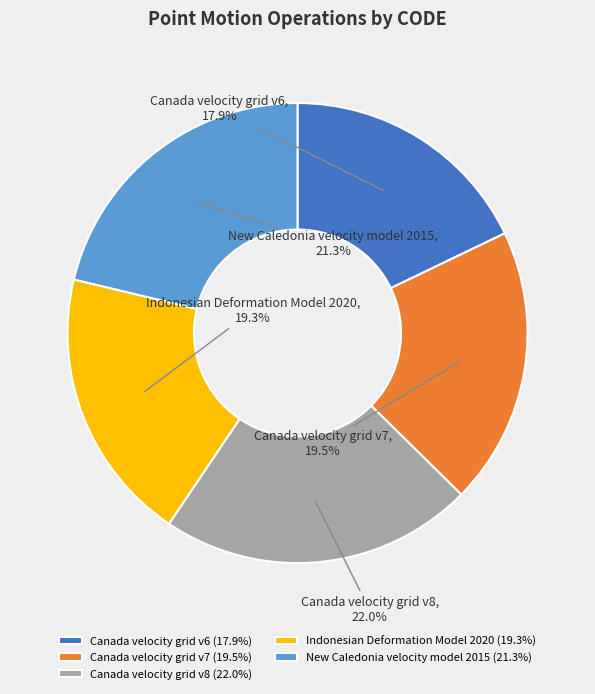

To the nearest percent, what portion does Canada velocity grid v8 represent?

22%